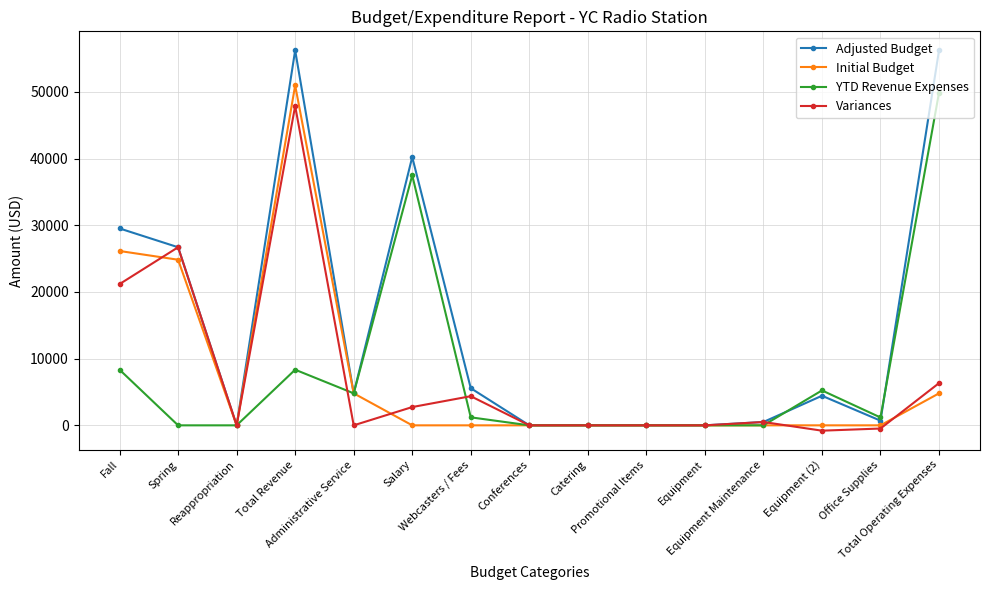

At how many categories does at least one series exceed 16231?

5